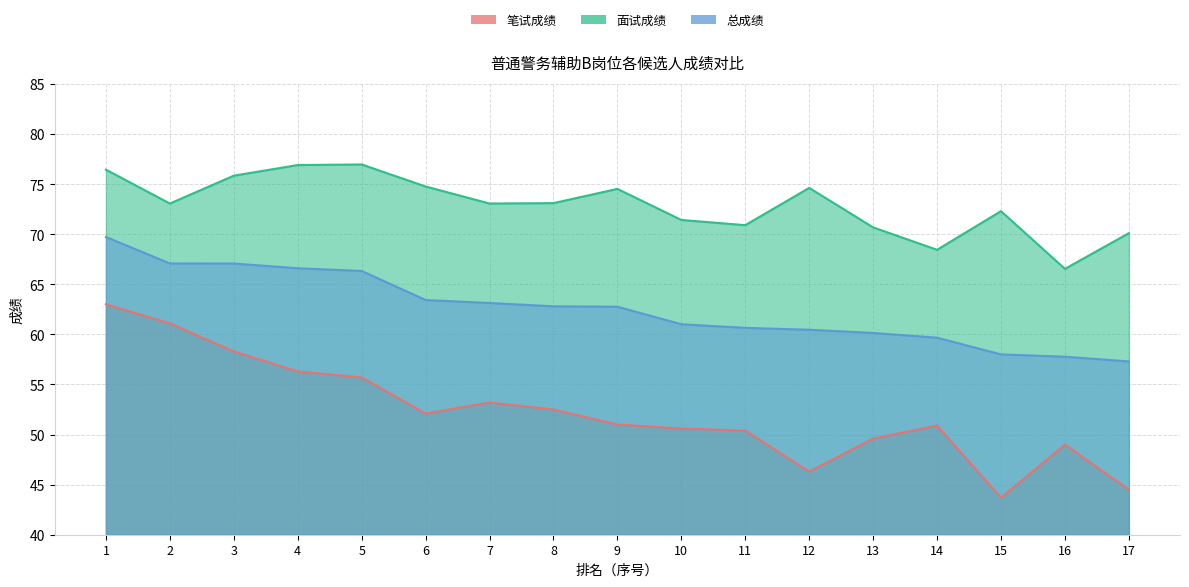

Reading left to right, what are all the values shown in this chart?

笔试成绩: 63.0	61.1	58.3	56.3	55.7	52.1	53.2	52.5	51.0	50.6	50.4	46.3	49.6	50.9	43.7	49.0	44.5
面试成绩: 76.4	73.1	75.8	76.9	77.0	74.8	73.1	73.1	74.5	71.4	70.9	74.6	70.7	68.4	72.3	66.5	70.1
总成绩: 69.7	67.1	67.1	66.6	66.3	63.4	63.1	62.8	62.8	61.0	60.6	60.5	60.1	59.7	58.0	57.8	57.3